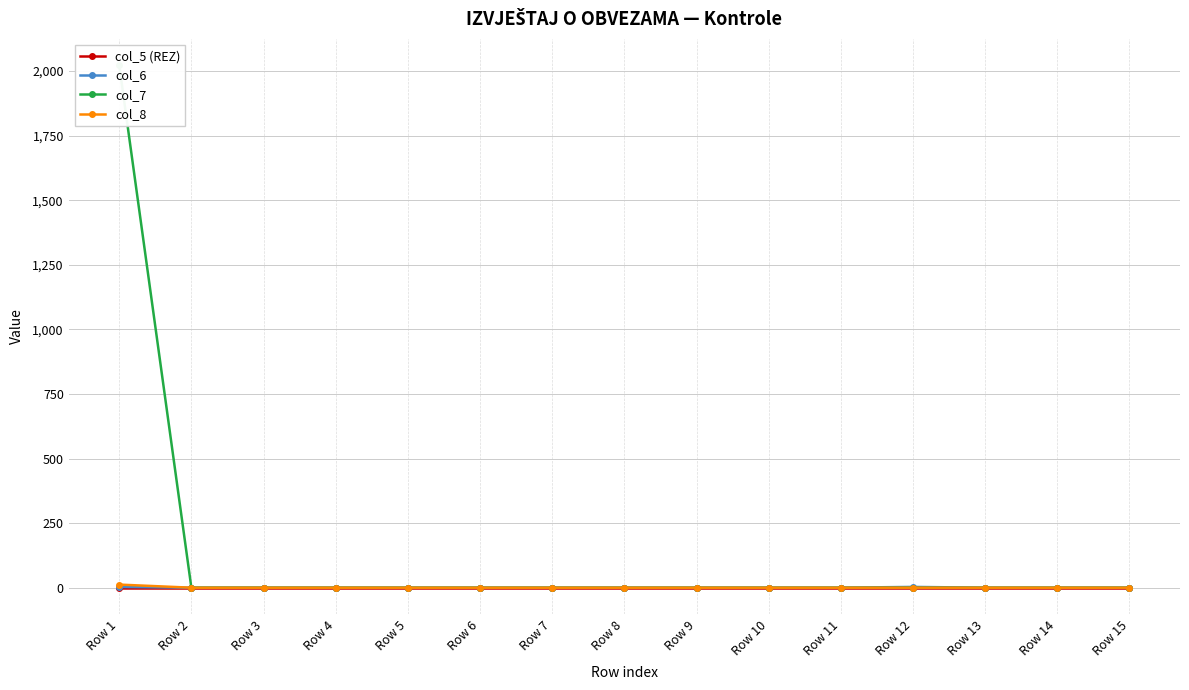

Which series has the largest range (max minus min)?

col_7